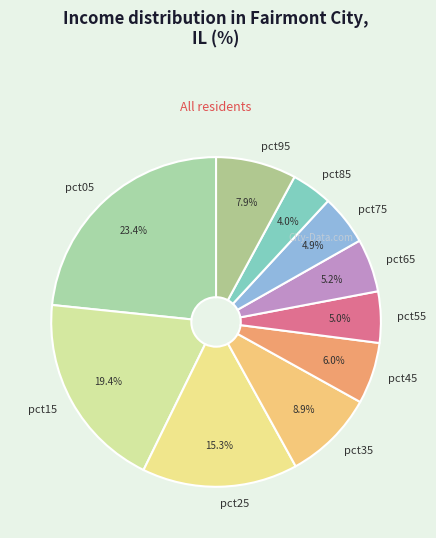

How much of the chart is everything except pct55?

95.0%